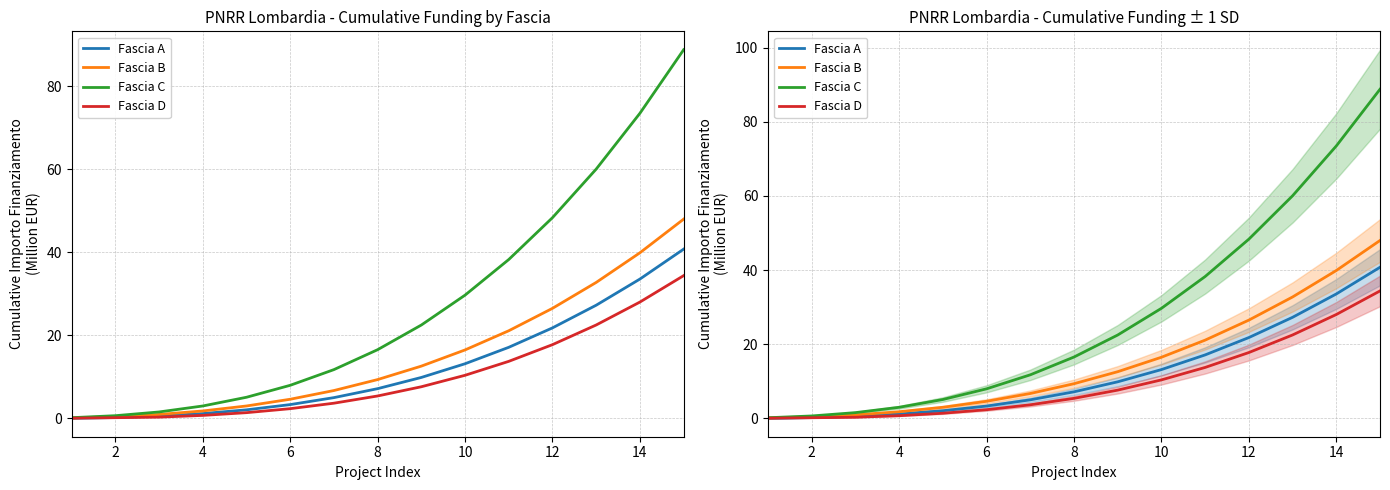

What is the sum of all Fascia A values?

183.1